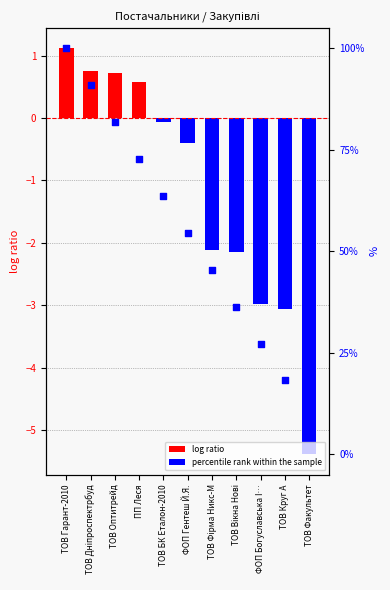

At which category is the sum across all series the highest?

ТОВ Гарант-2010